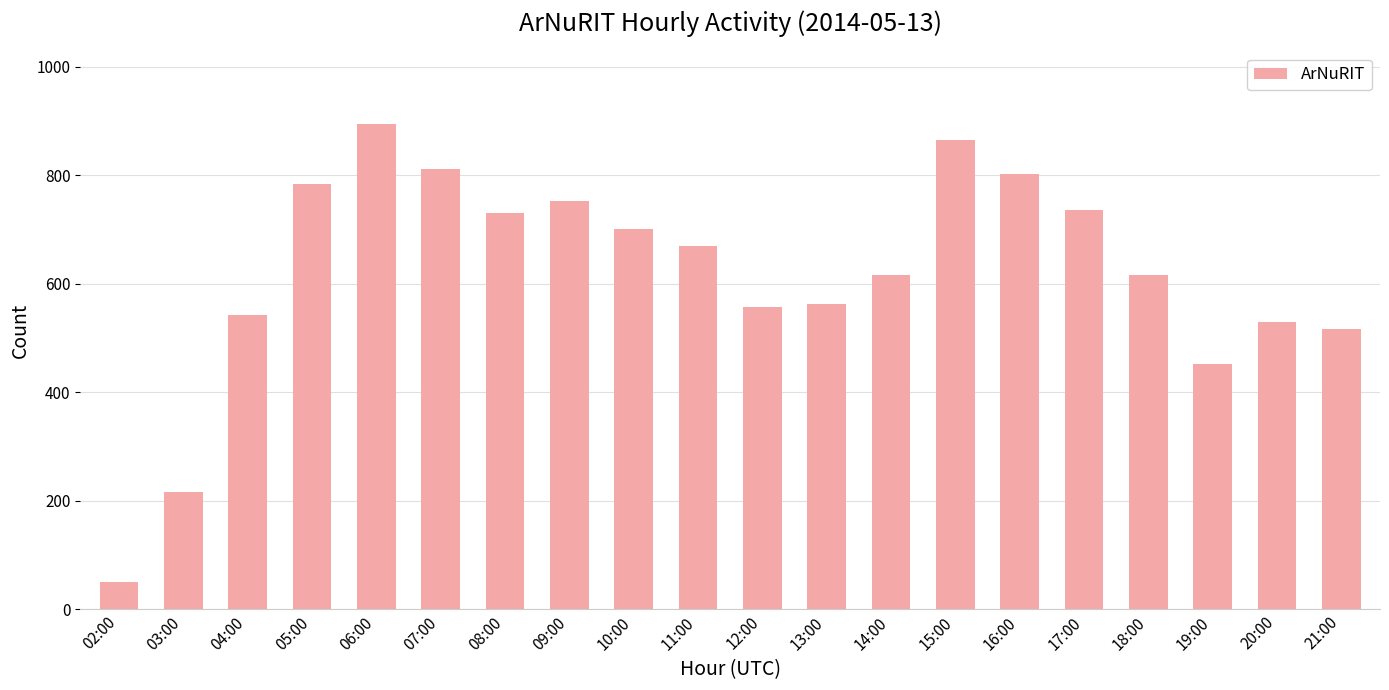

What is the label of the 16th bar from the left?

17:00